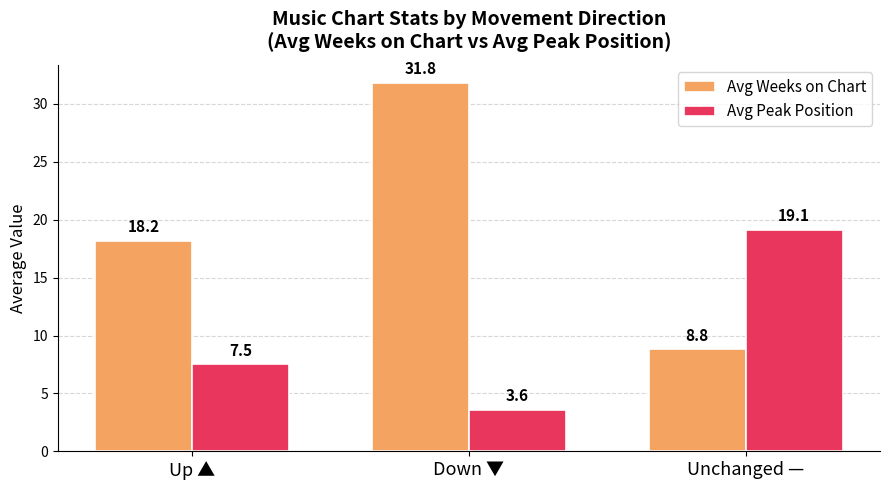

What is the maximum value shown in the chart?

31.8